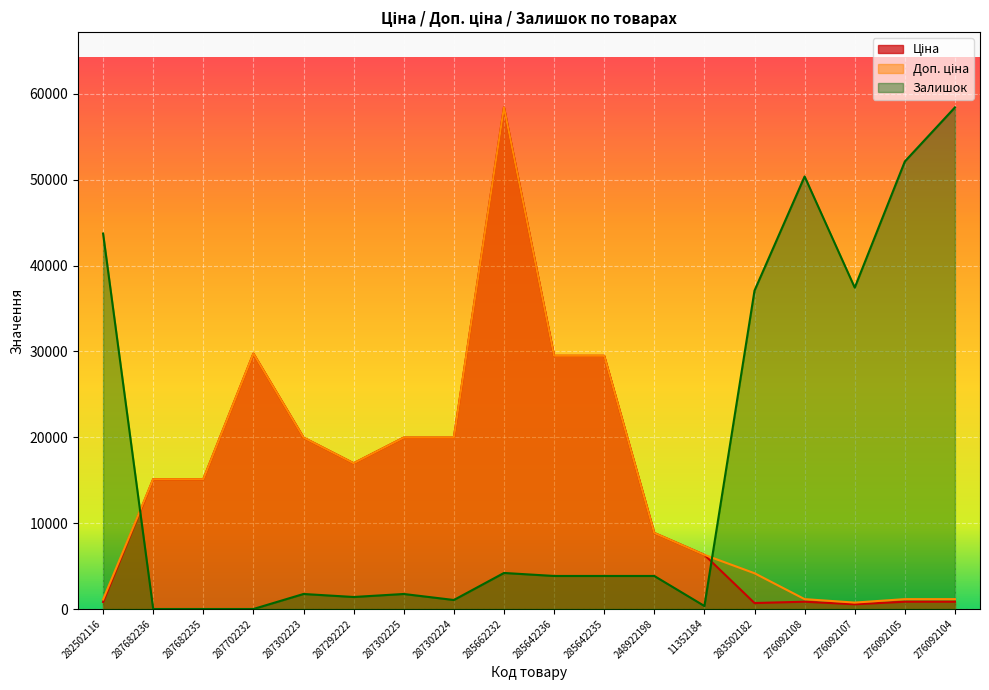

True or false: Ціна and Доп. ціна cross at least once.

False